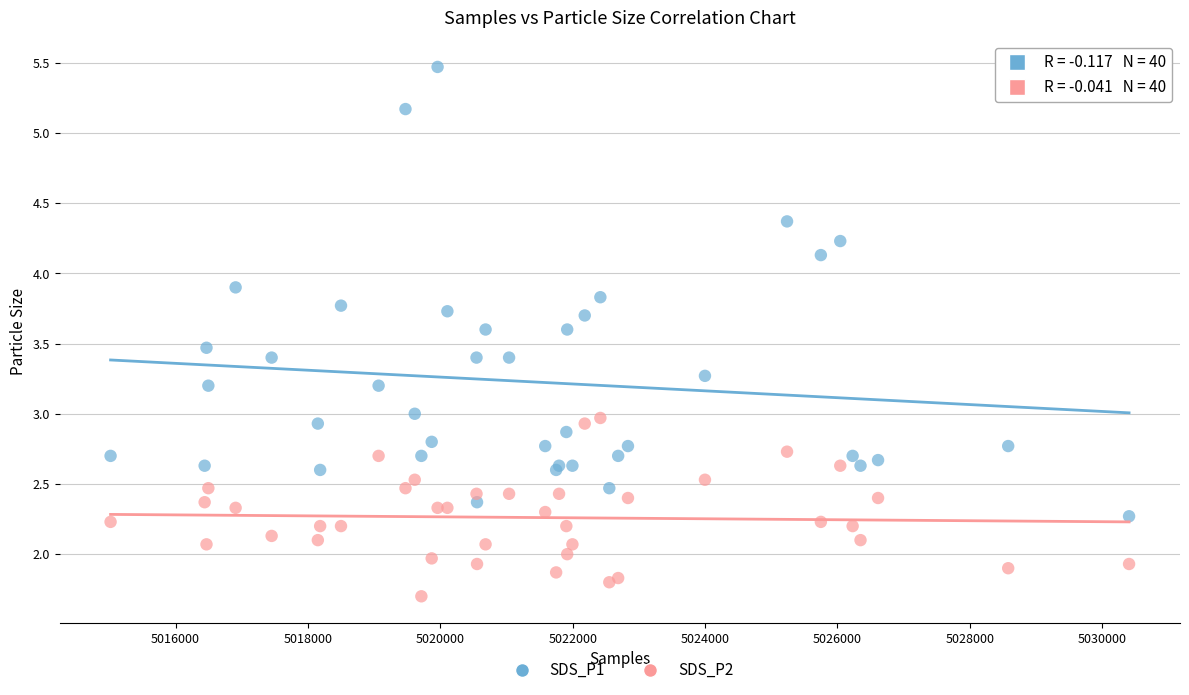

Which series has the widest spread of Y values?

SDS_P1